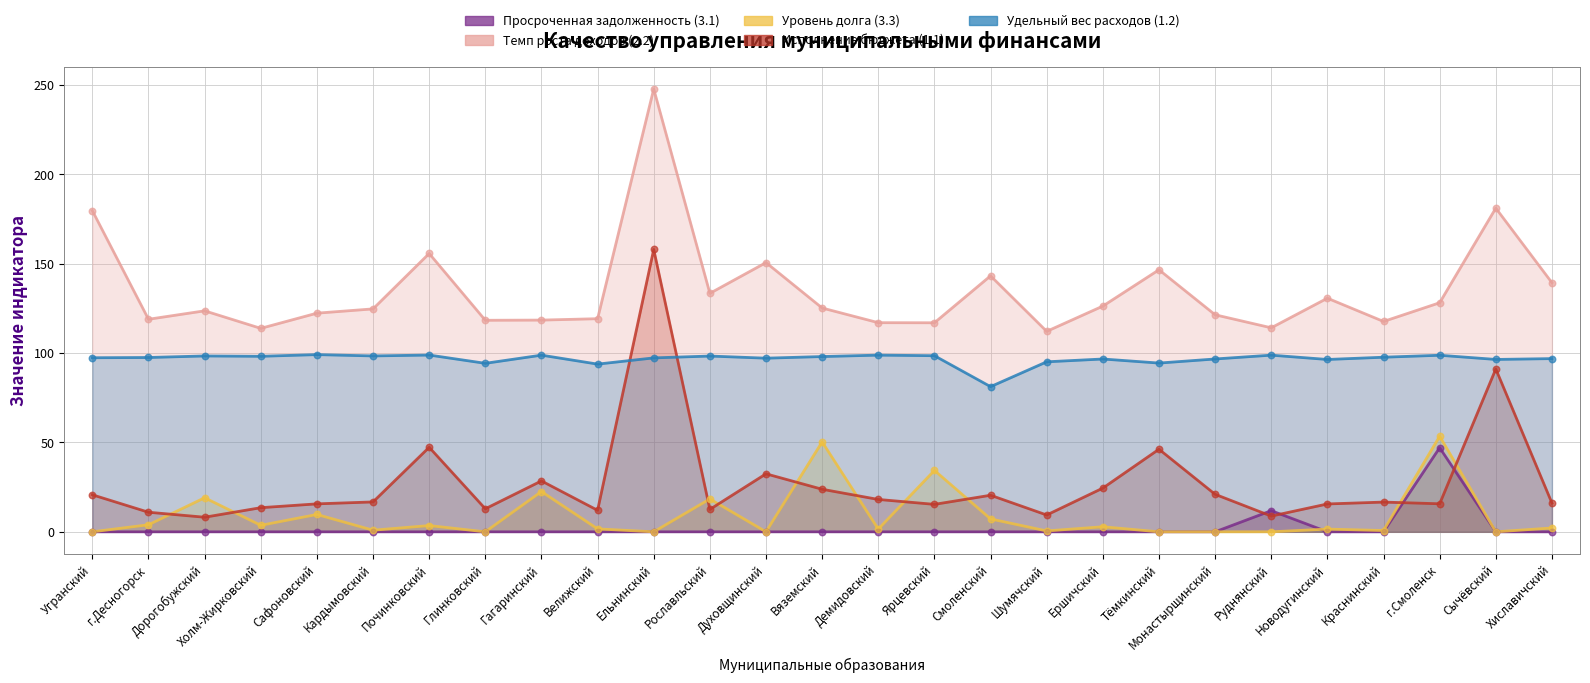

Is the value of Удельный вес расходов (1.2) at Вяземский greater than the value of Исполнение бюджета (1.1) at Духовщинский?

Yes